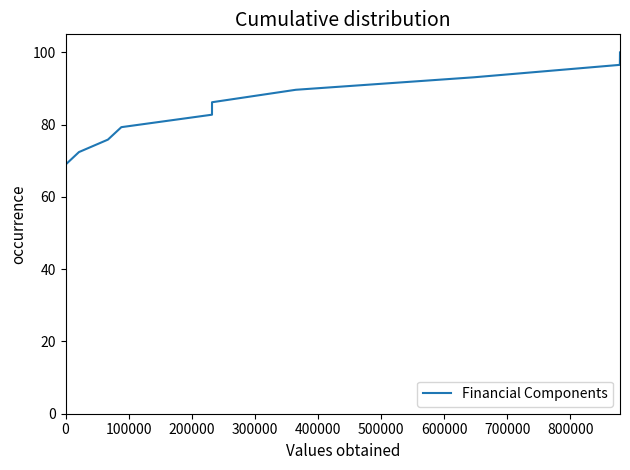

What is the label of the 11th point from the left?

10